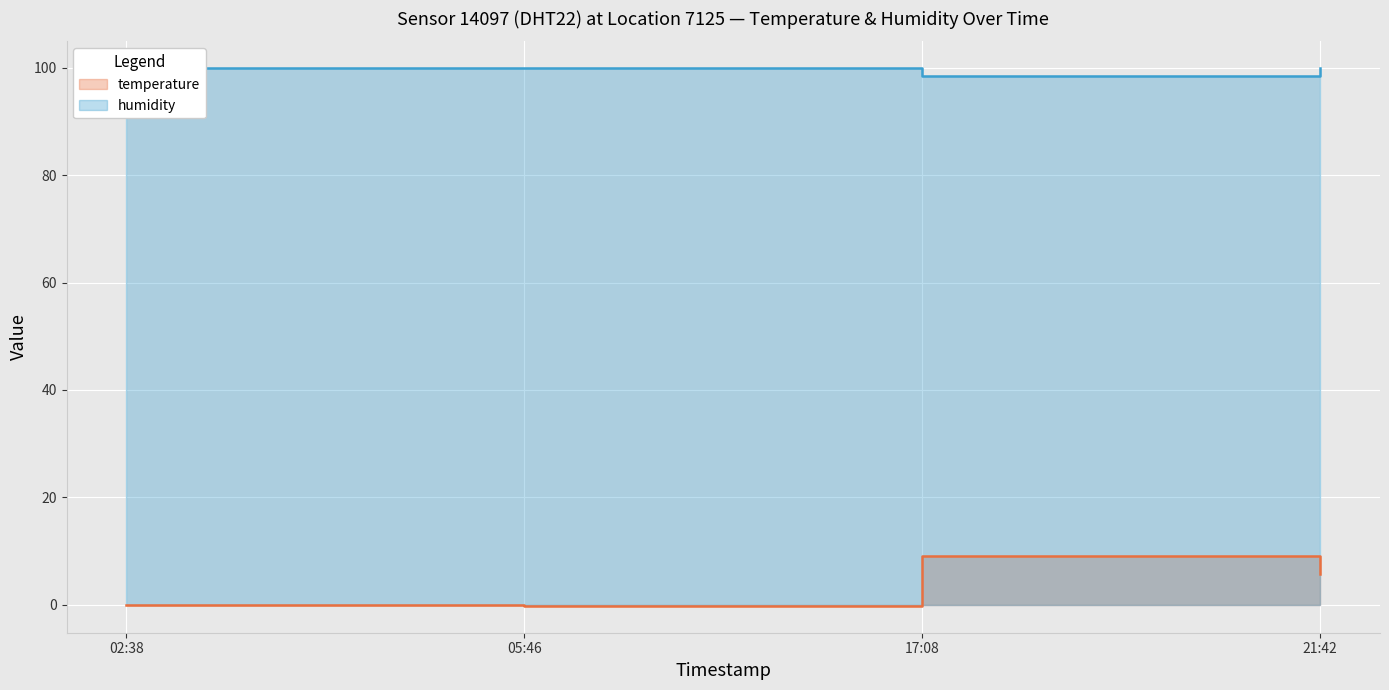

What is the greatest value displayed?

99.9